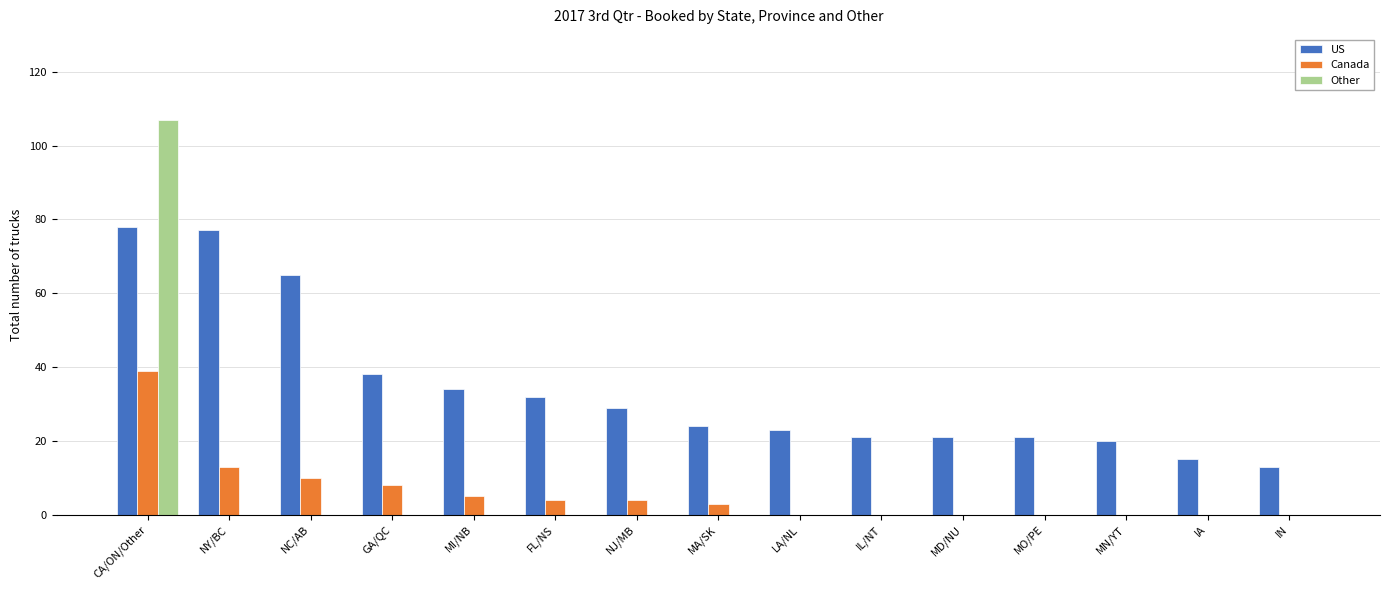

At which category is the sum across all series the highest?

CA/ON/Other